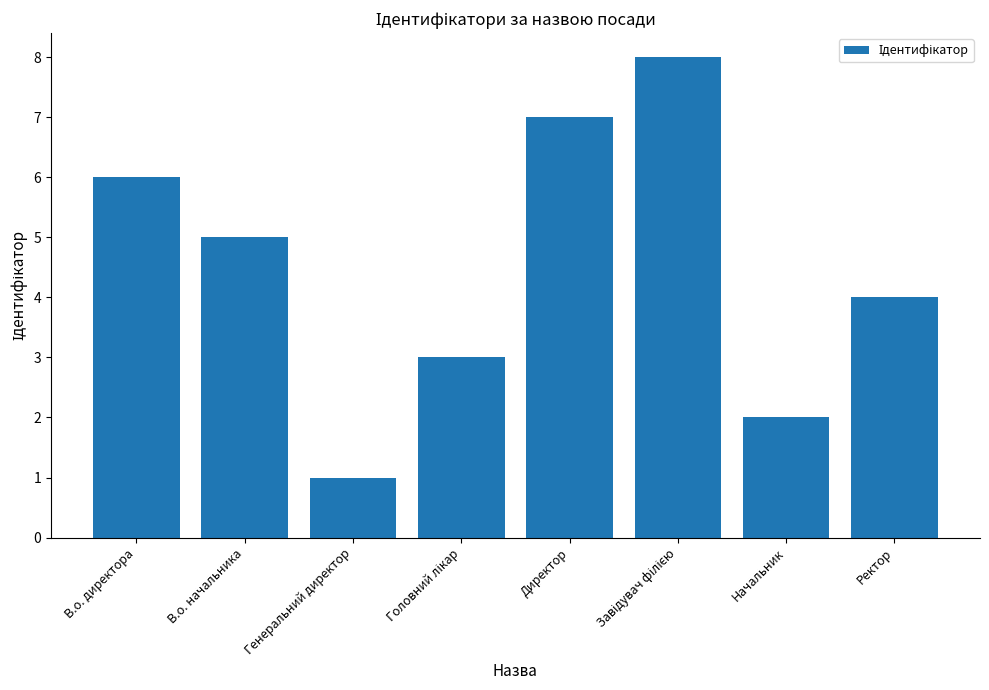

What is the difference between the second highest and minimum values?

6